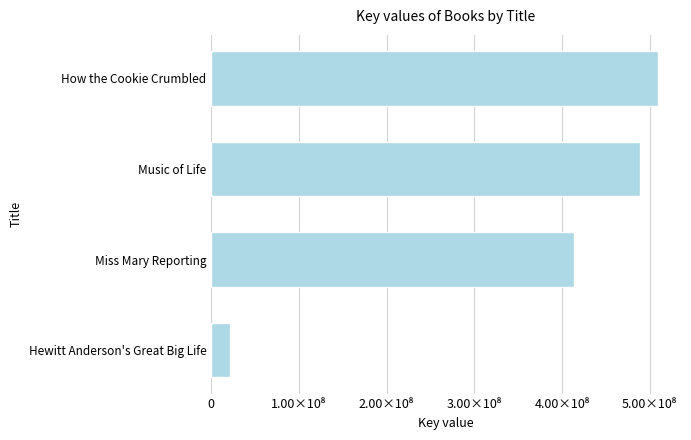

Are the bars horizontal?

Yes